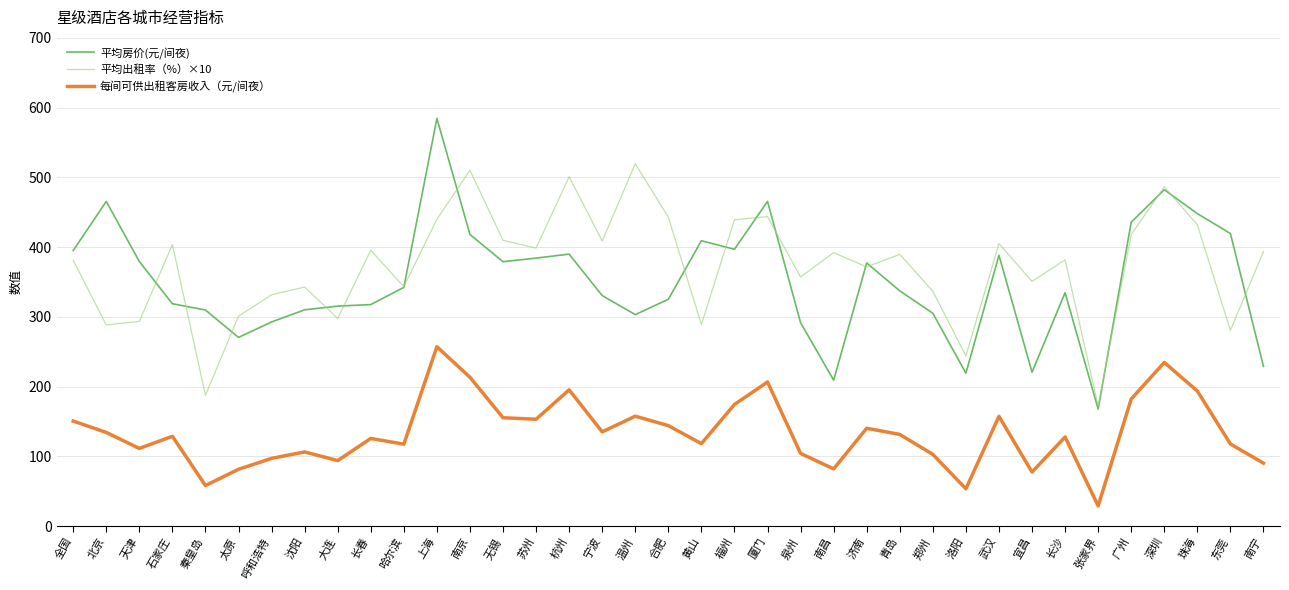

Does the chart have visible grid lines?

Yes